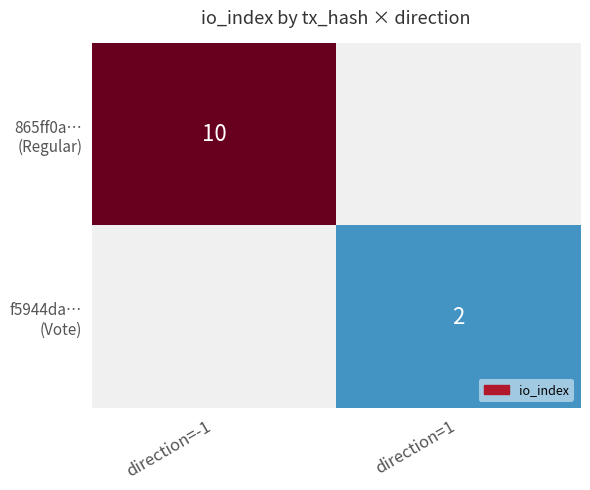

At which category is the sum across all series the highest?

direction=-1